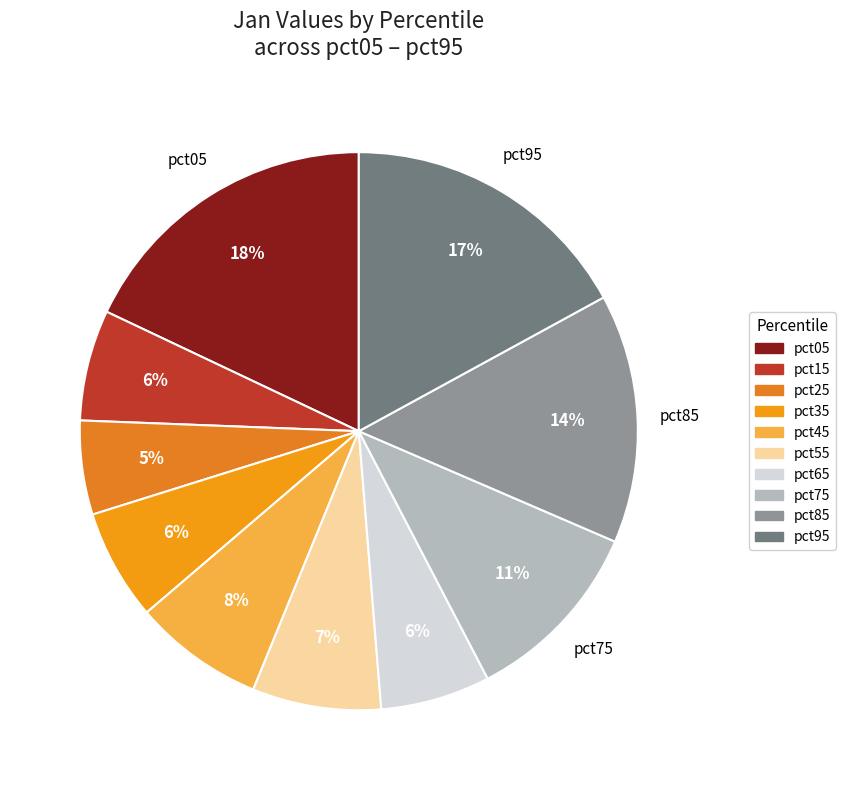

Rank the categories by value from highest to lowest.

pct05, pct95, pct85, pct75, pct45, pct55, pct15, pct35, pct65, pct25